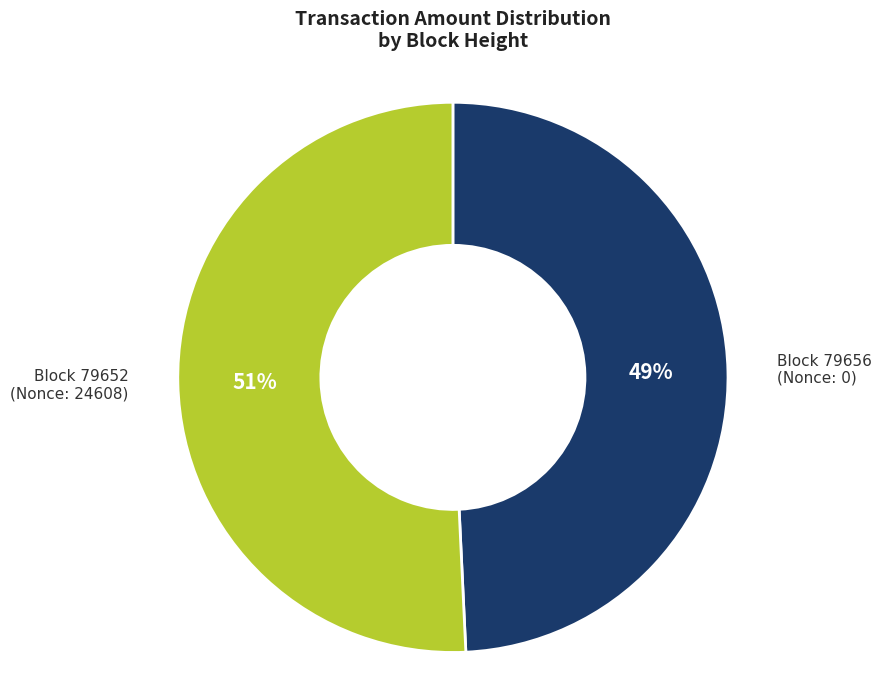

Is there any slice that represents more than half of the pie?

Yes